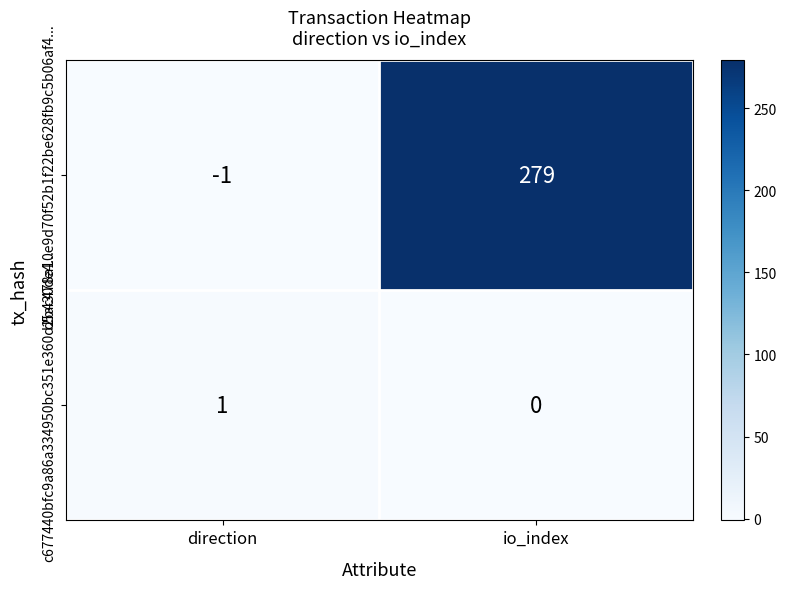

What is the total value across all series at io_index?

279